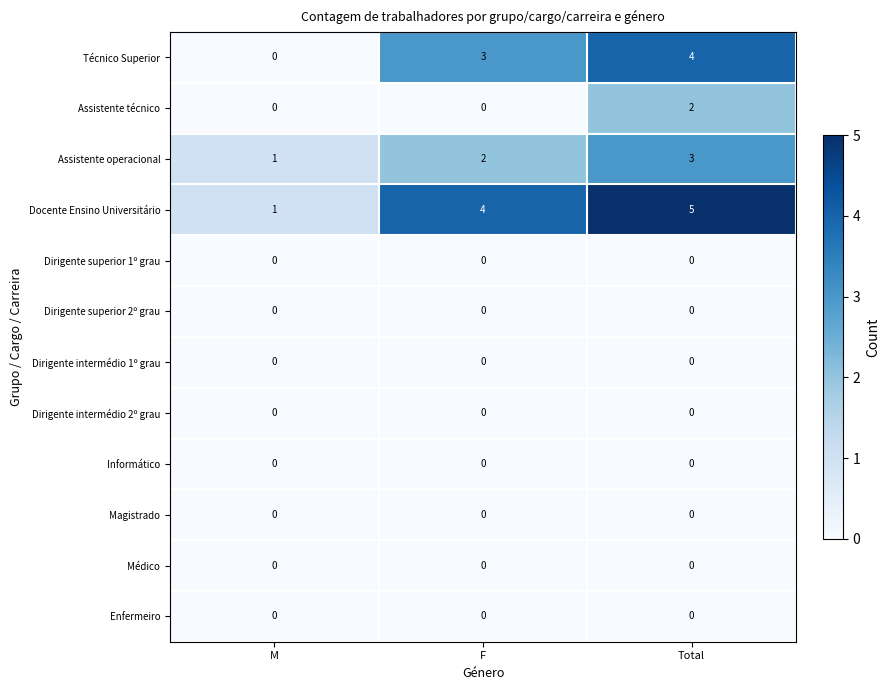

What is the difference between the maximum and minimum values in the Docente Ensino Universitário series?

4